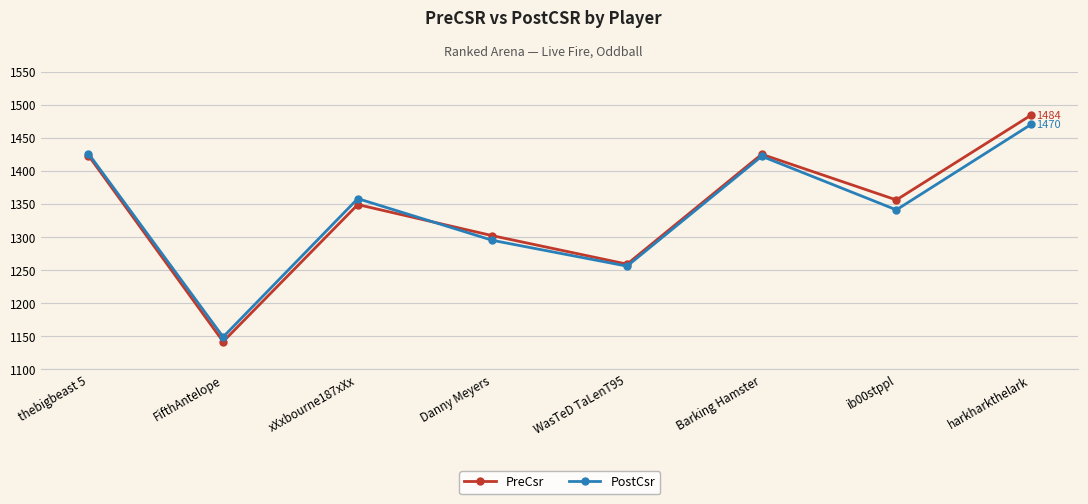

What is the difference between the PostCsr values at ib00stppl and xXxbourne187xXx?

17